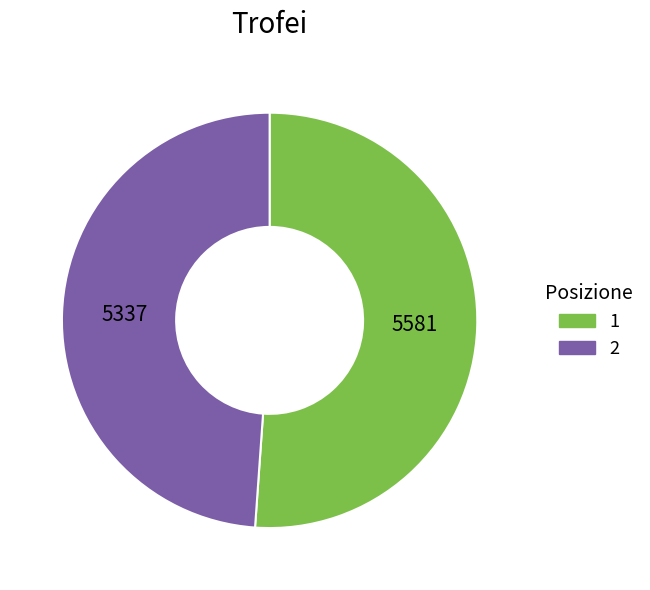

How many slices are in this pie chart?

2